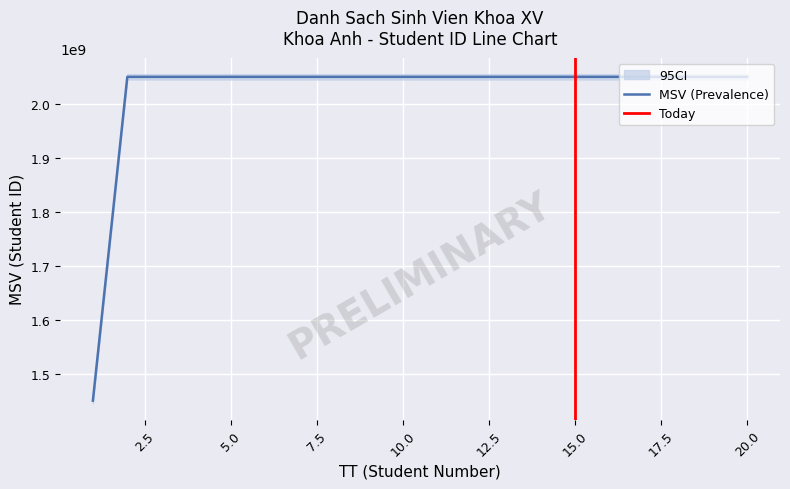

What is the difference between the maximum and minimum values?

600000140